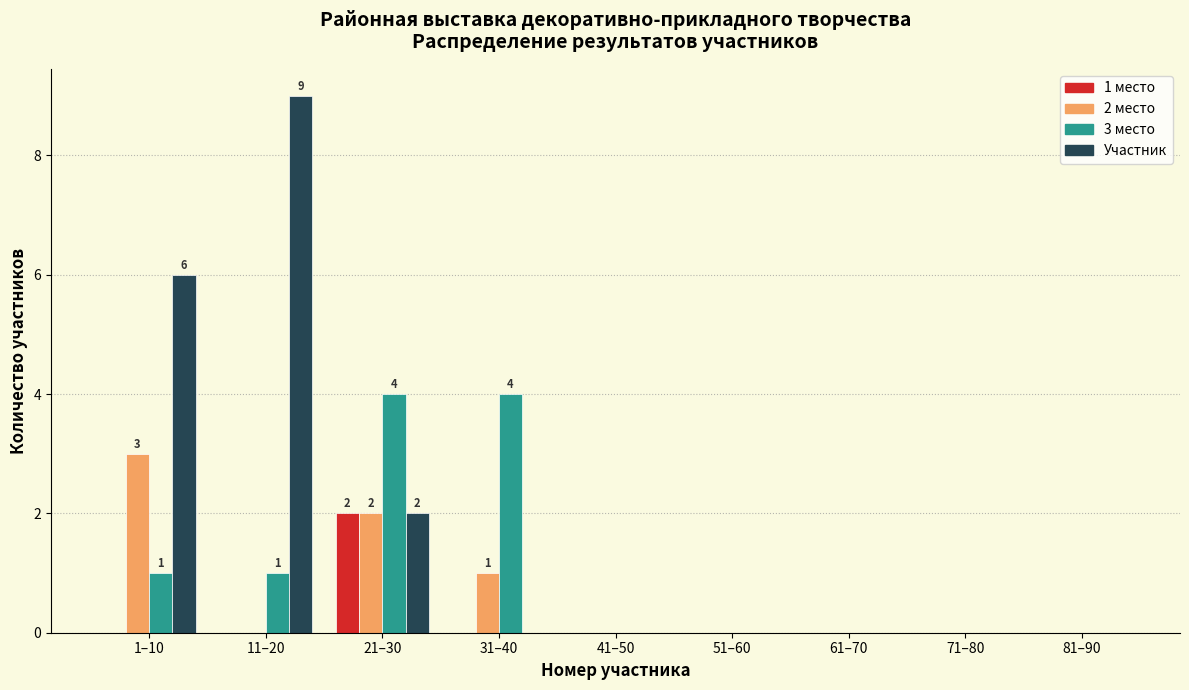

The value of 1 место at 31–40 is 0. True or false?

True